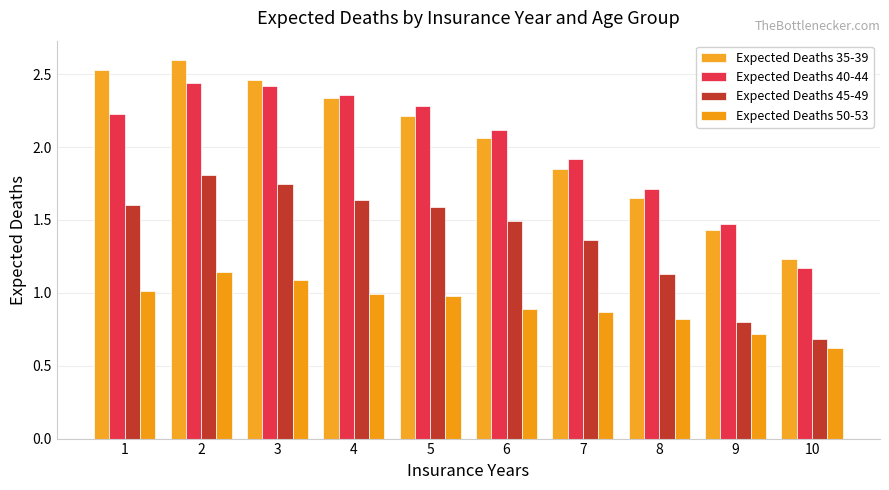

How many categories are shown in the chart?

10